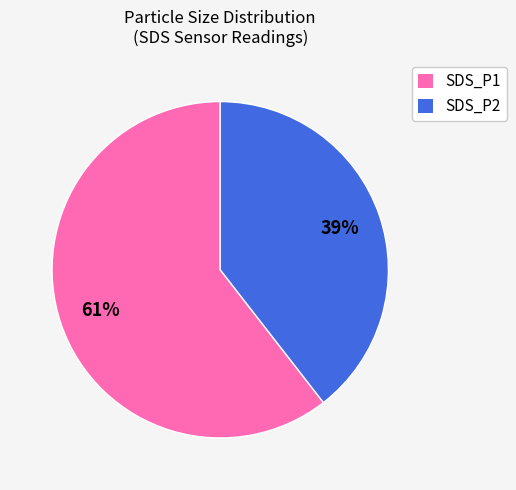

Which slice is the smallest?

SDS_P2